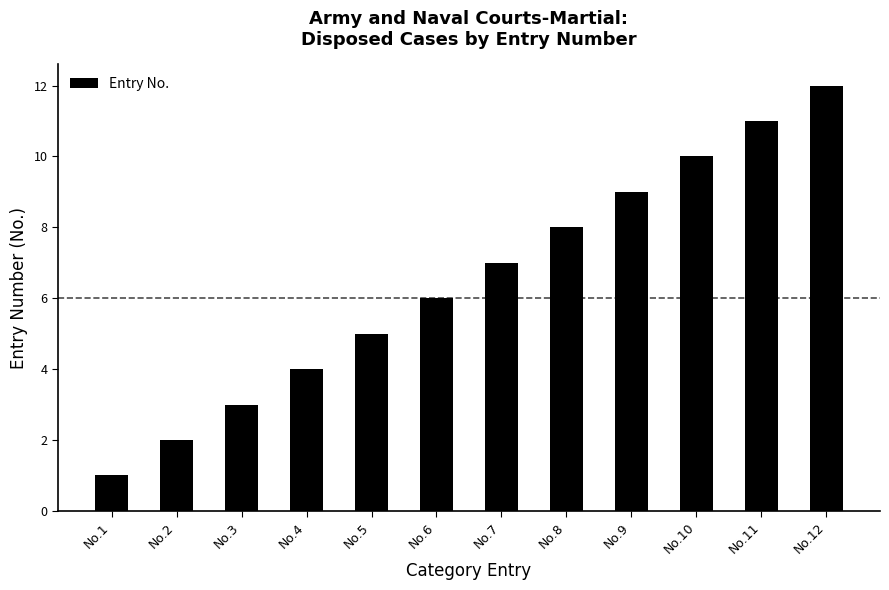

True or false: the data shows 2 at No.2.

True